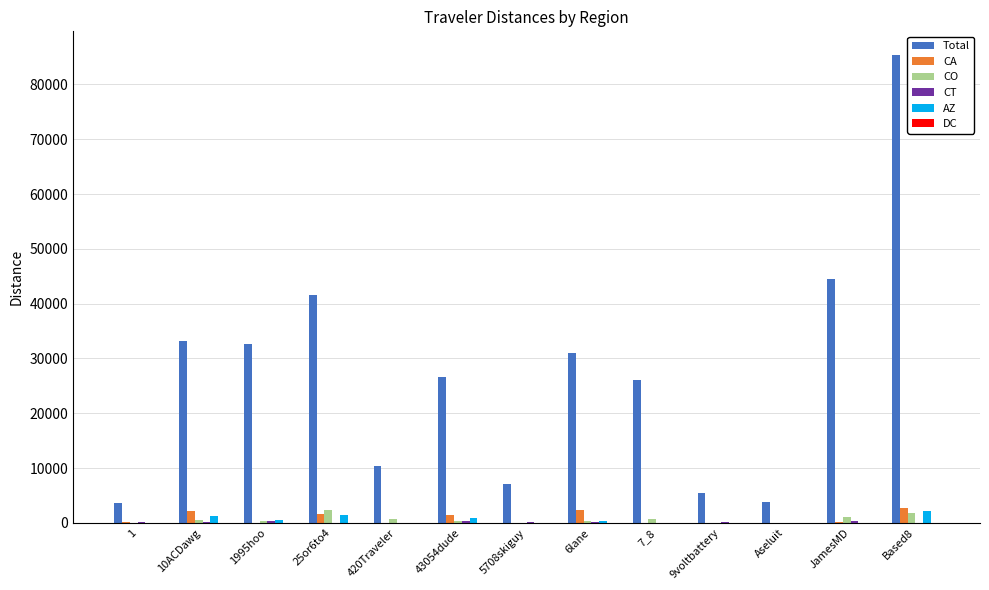

What is the greatest value displayed?

85428.9